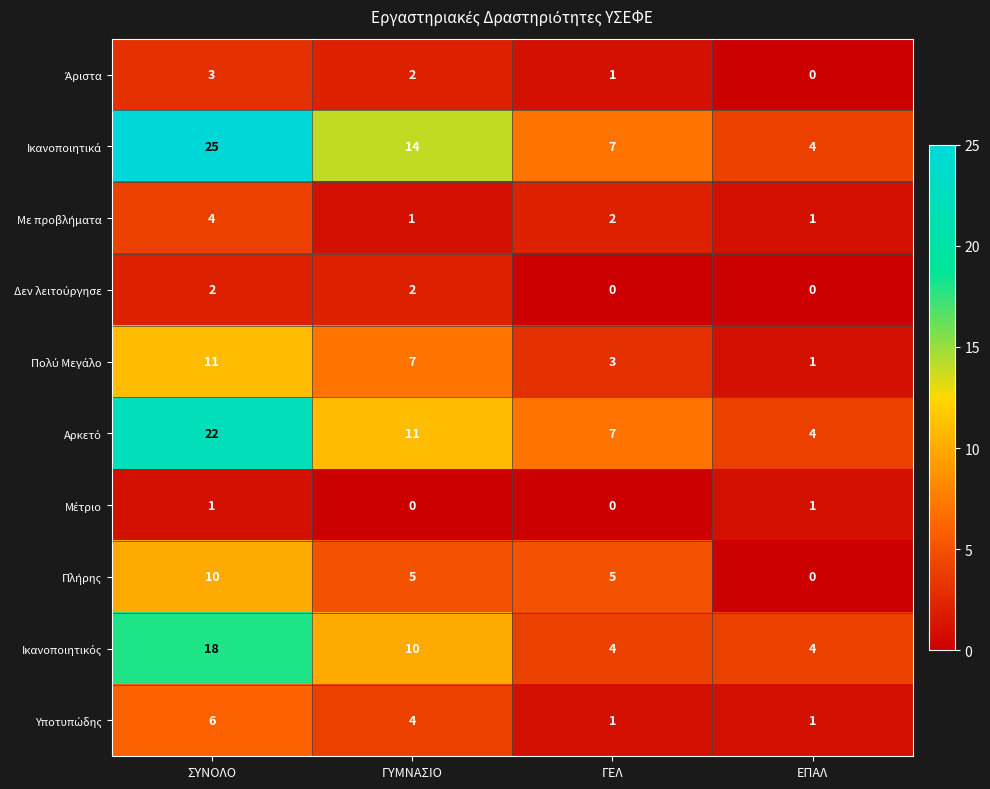

At which category does the chart reach its peak across all series?

ΣΥΝΟΛΟ